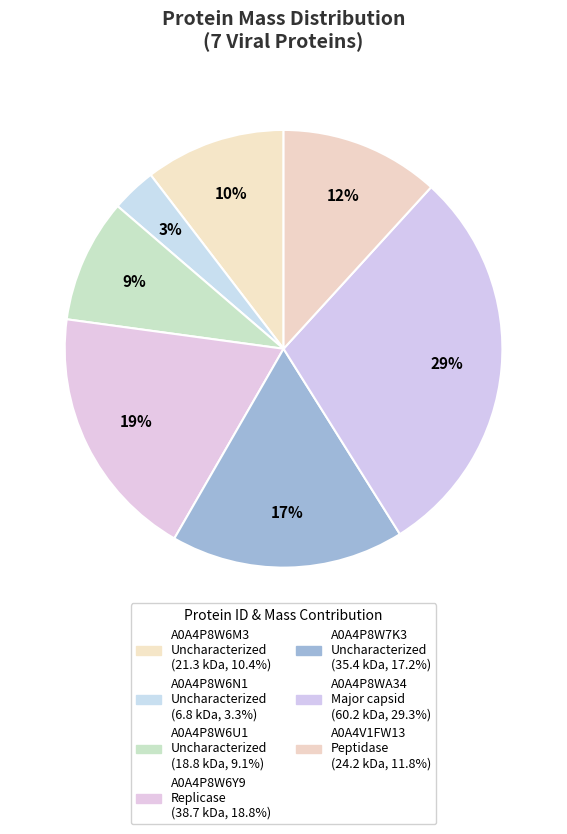

What is the change in value from A0A4P8W7K3 to A0A4P8WA34?

+24786.4